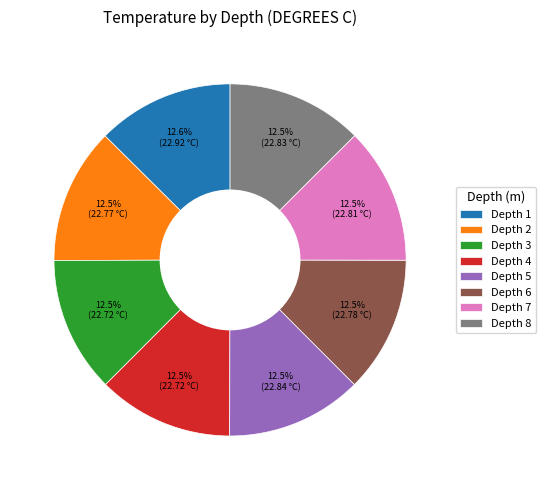

What is the ratio of the value at Depth 4 to the value at Depth 8?

1.0